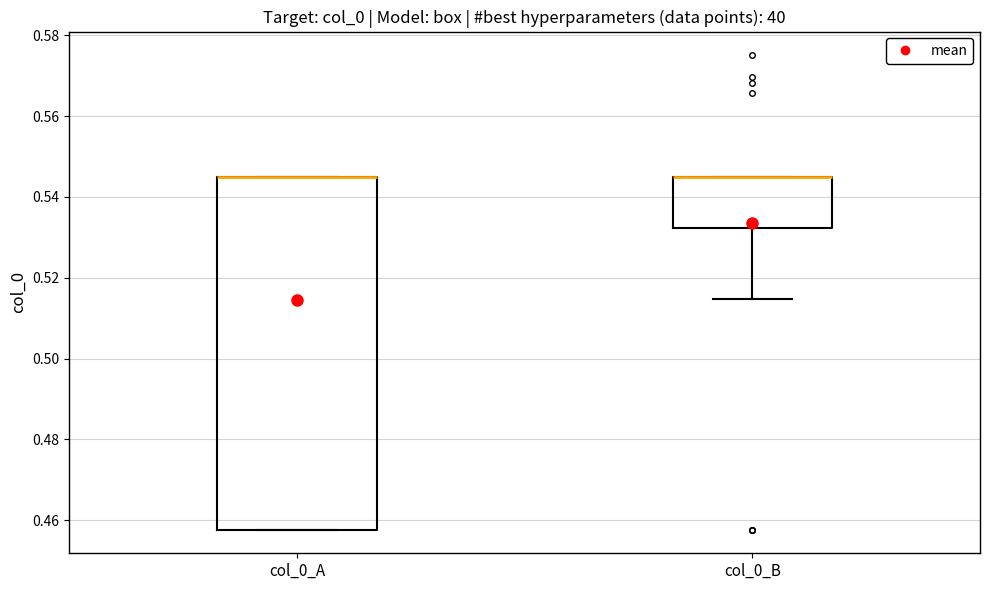

Reading left to right, transcribe this box plot: for each box, give where its median line is, the range the box spans, and where its two whiskers end, as read against the y-axis. The values are not printed on the chart, so give them approximately, as read against the axis.

col_0_A: median 0.544 (drawn on the box's upper edge), box 0.458 to 0.544, whiskers 0.458 to 0.544
col_0_B: median 0.544 (drawn on the box's upper edge), box 0.532 to 0.544, whiskers 0.514 to 0.544